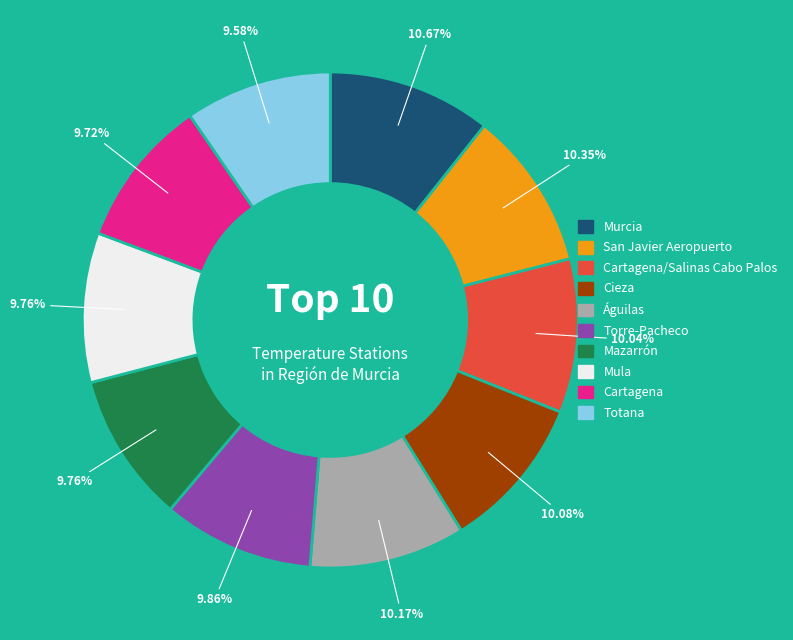

True or false: Torre-Pacheco accounts for 10% of the total.

True